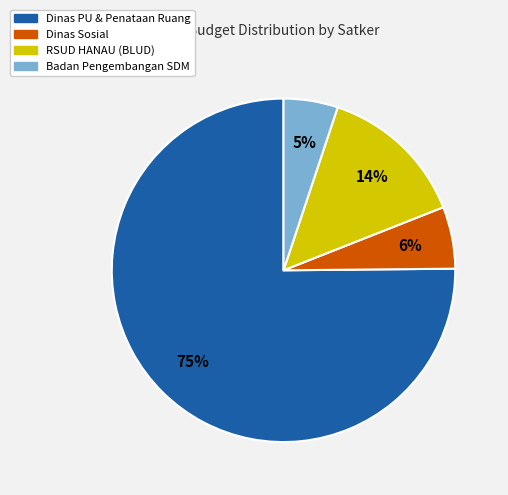

To the nearest percent, what is the difference between the largest and smallest slice percentages?

70%